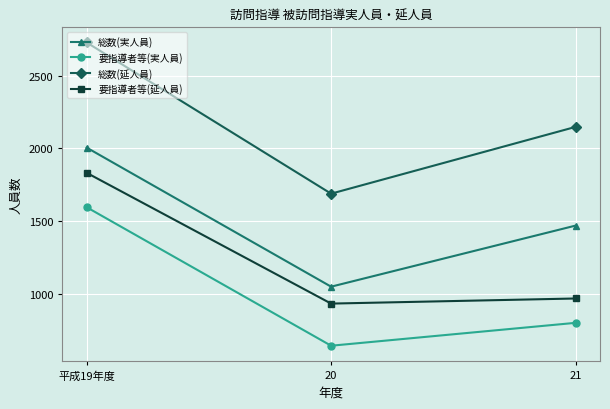

What is the greatest value displayed?

2727